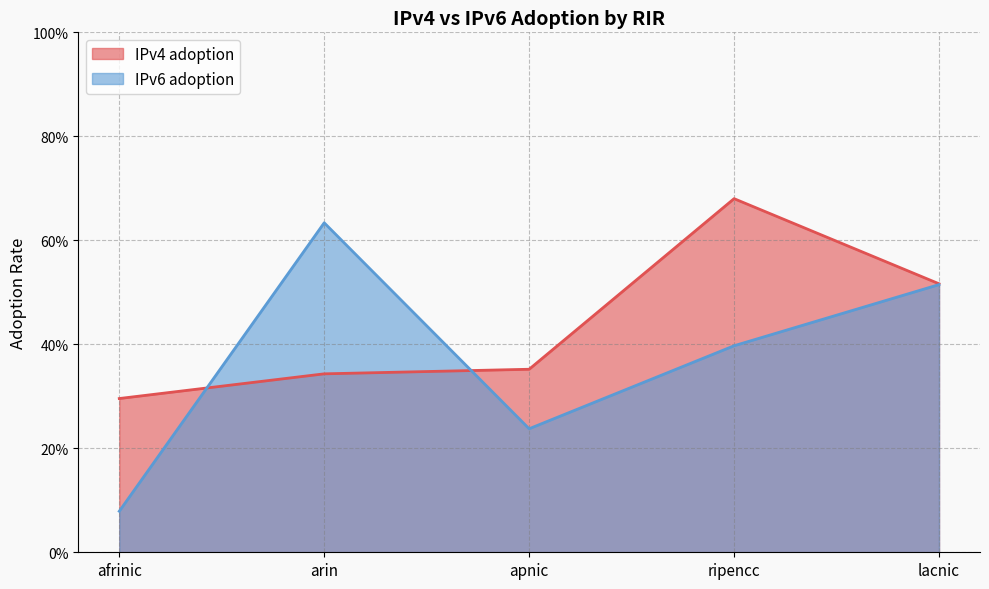

What is the sum of all IPv6 adoption values?

1.9